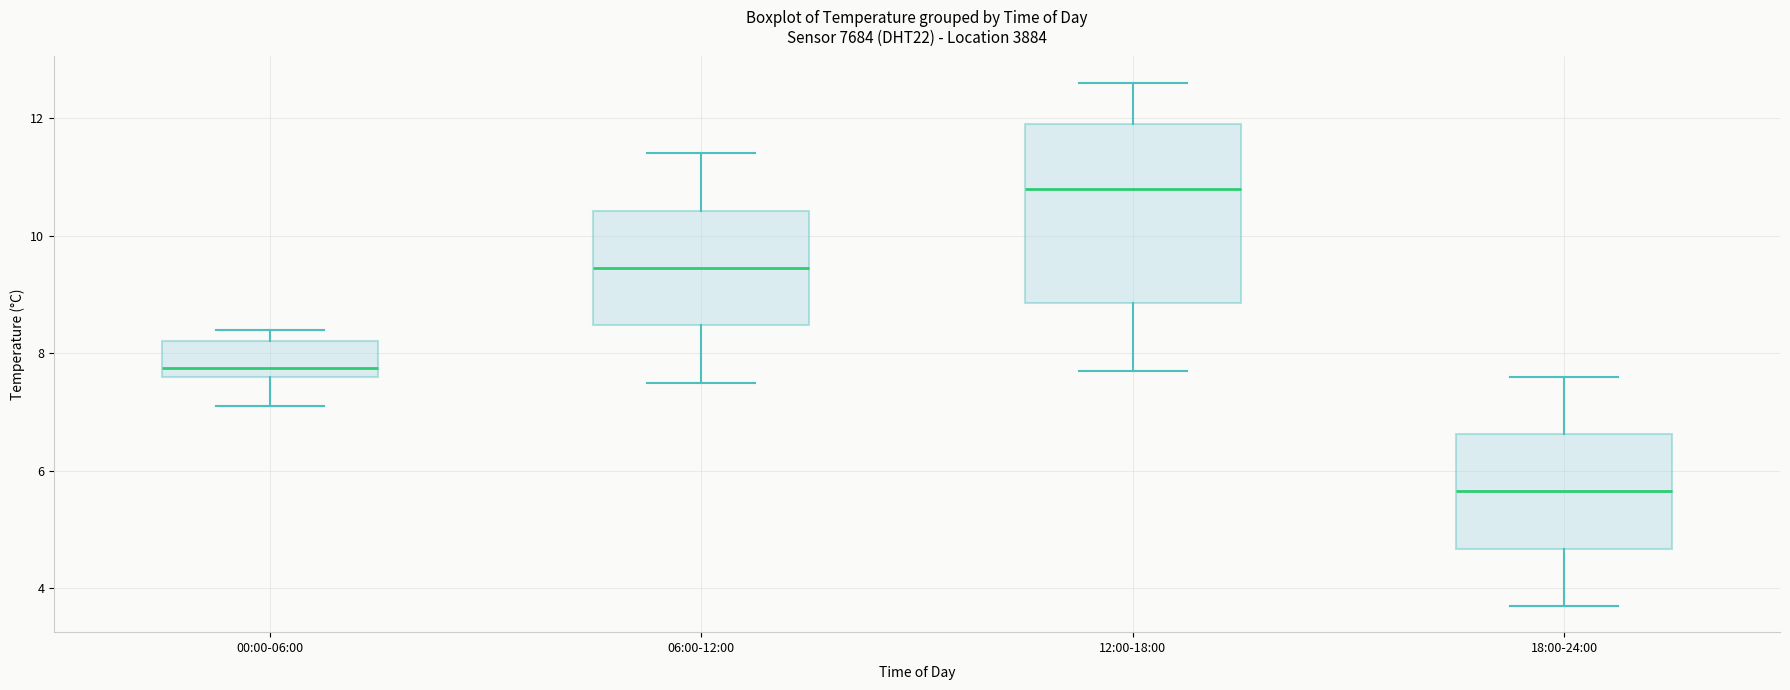

Which box has the lowest median line?

18:00-24:00